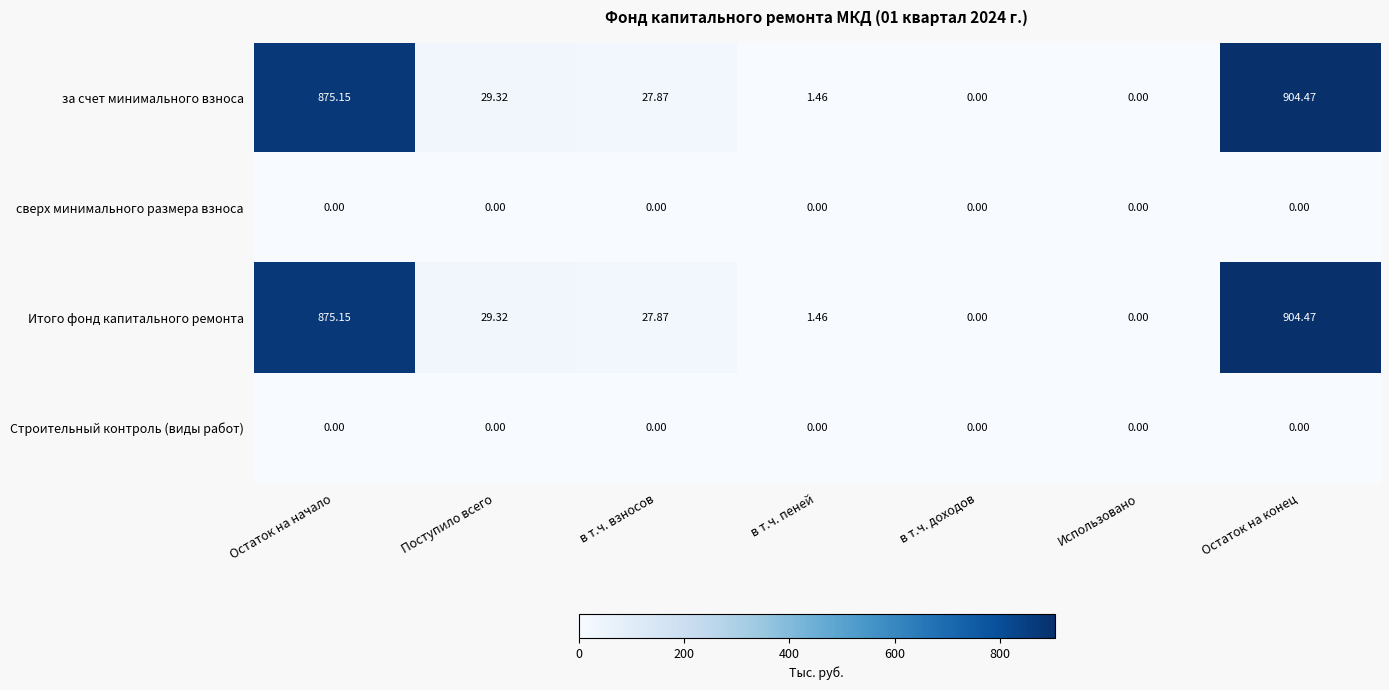

Which label corresponds to the largest value in the chart?

Остаток на конец